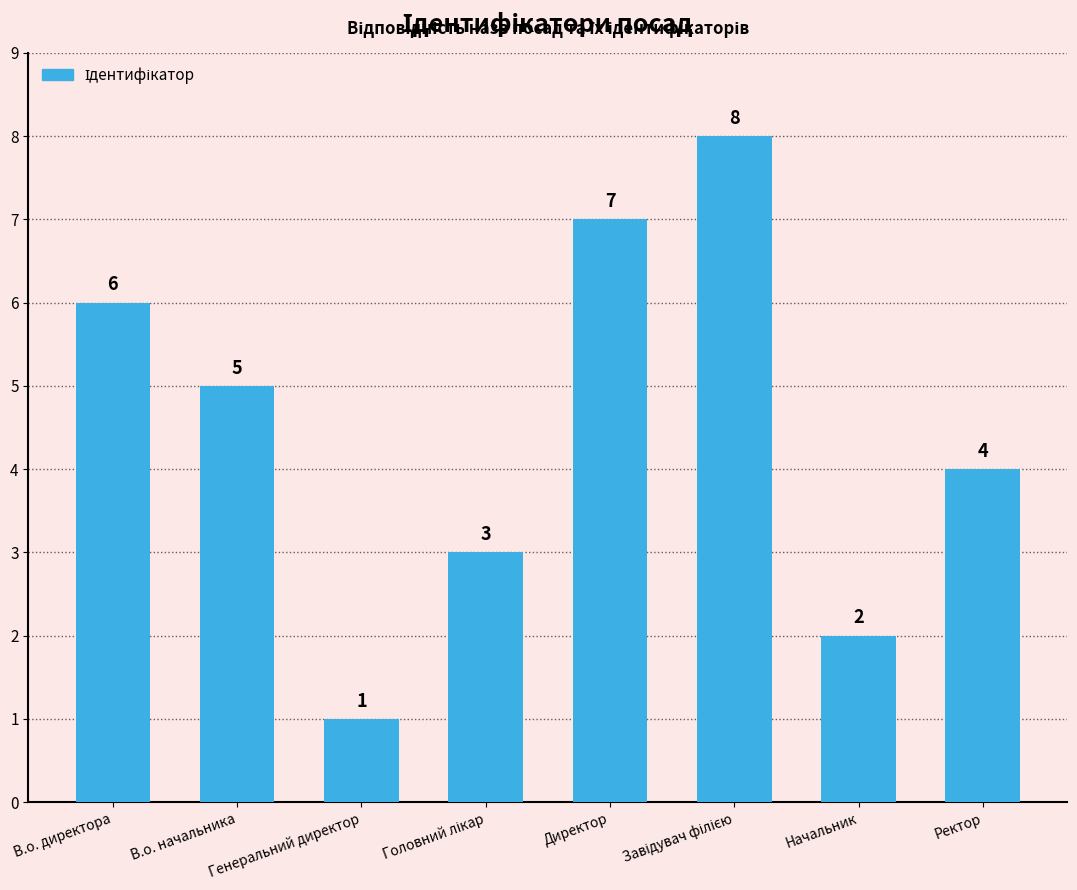

What is the minimum value shown in the chart?

1